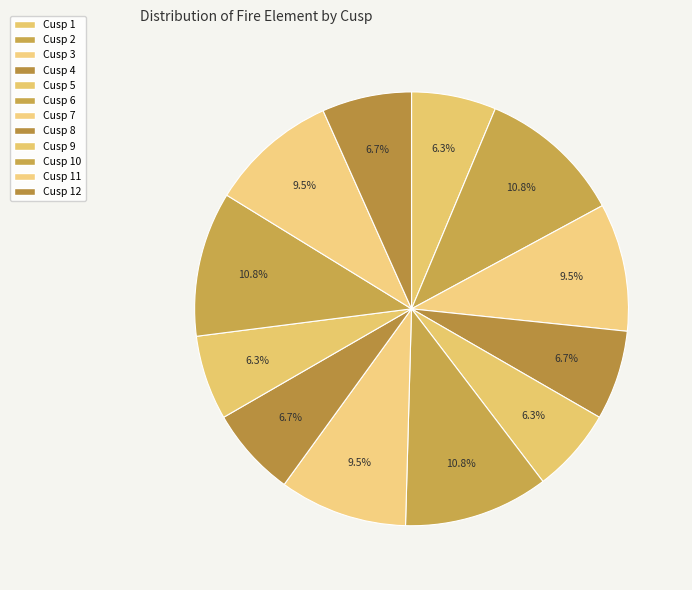

What is the smallest slice in the pie chart?

Cusp 1